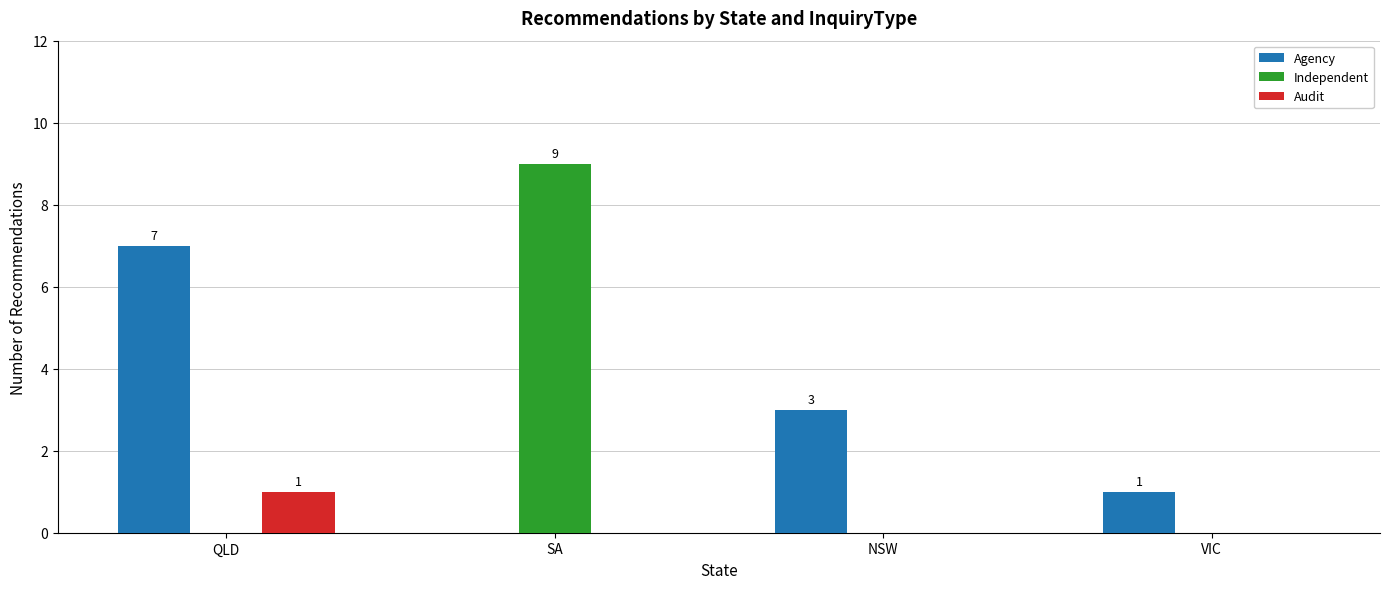

What is the greatest value displayed?

9